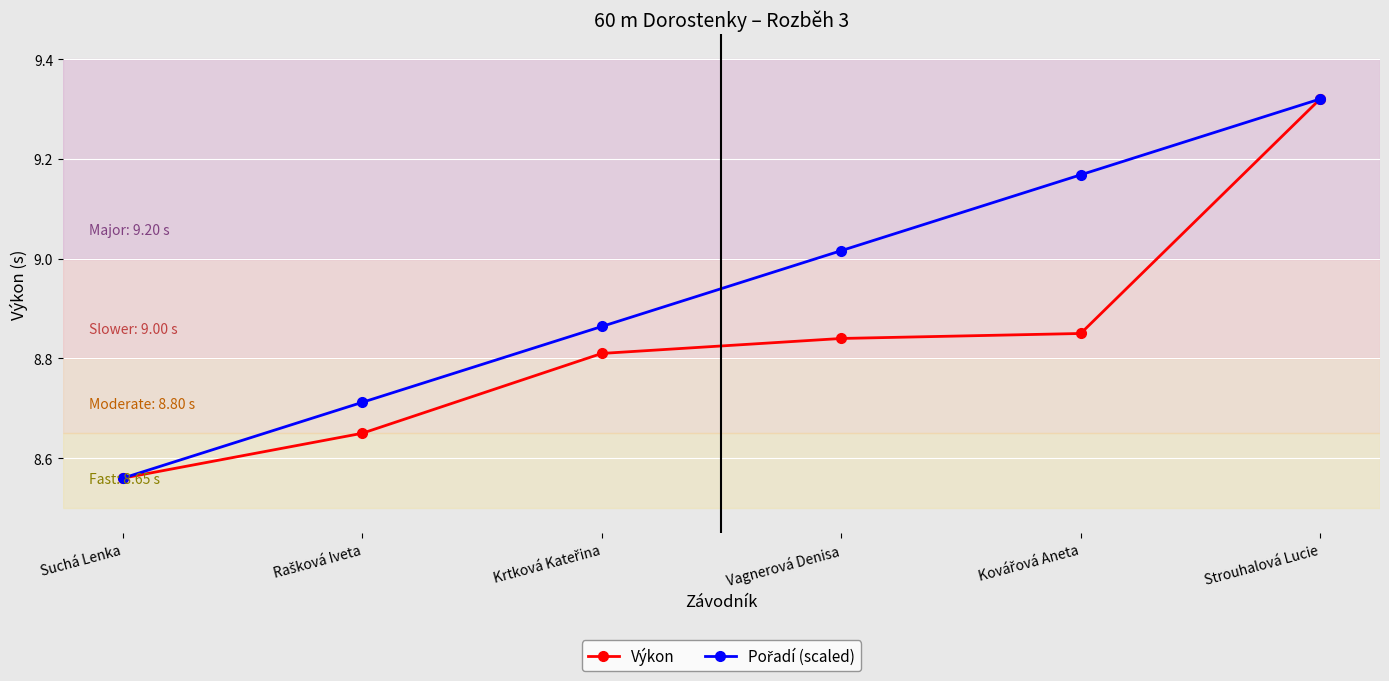

At which category is the sum across all series the highest?

Strouhalová Lucie